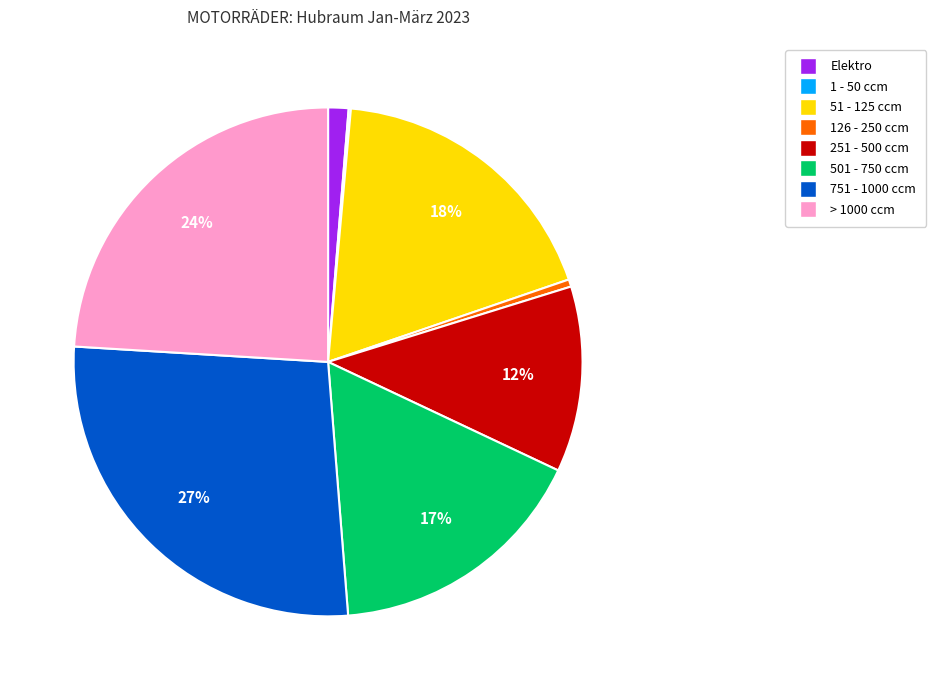

To the nearest percent, what percentage of the pie is 51 - 125 ccm?

18%